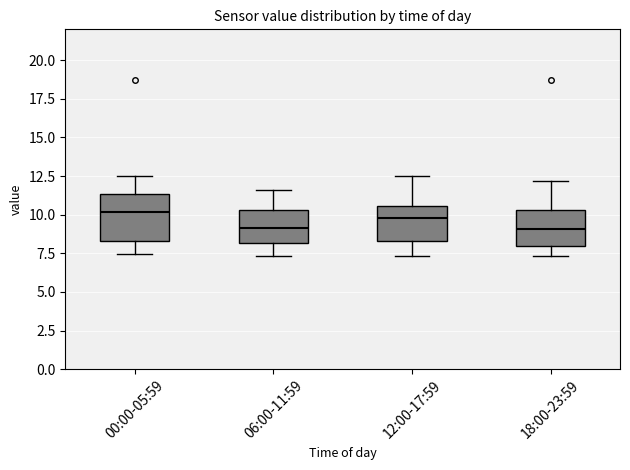

Reading left to right, transcribe this box plot: for each box, give where its median line is, the range the box spans, and where its two whiskers end, as read against the y-axis. The values are not printed on the chart, so give them approximately, as read against the axis.

00:00-05:59: median 10.0, box 8.5 to 11.5, whiskers 7.5 to 12.5
06:00-11:59: median 9.0, box 8.0 to 10.5, whiskers 7.5 to 11.5
12:00-17:59: median 10.0, box 8.5 to 10.5, whiskers 7.5 to 12.5
18:00-23:59: median 9.0, box 8.0 to 10.5, whiskers 7.5 to 12.0